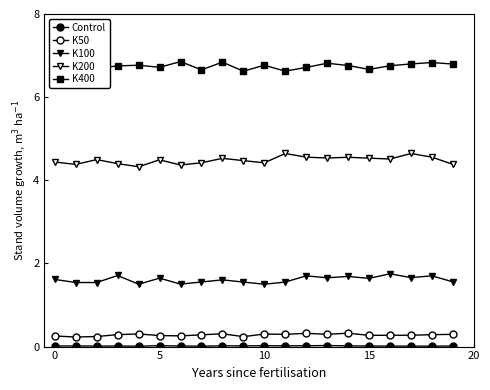

At which label is K50 closest to 0?

5